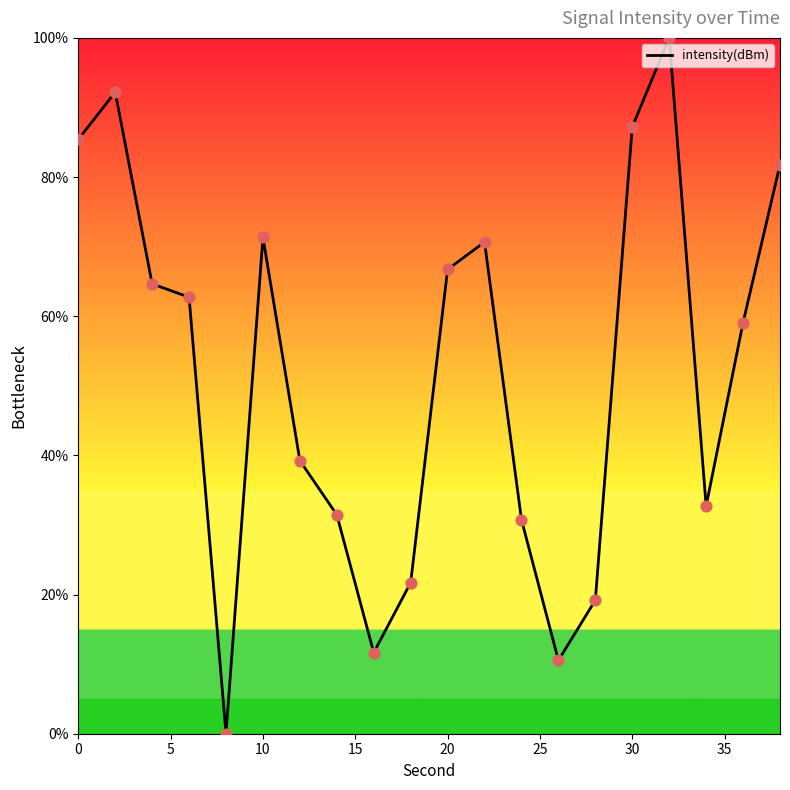

What is the difference between the maximum and minimum values?

100.0